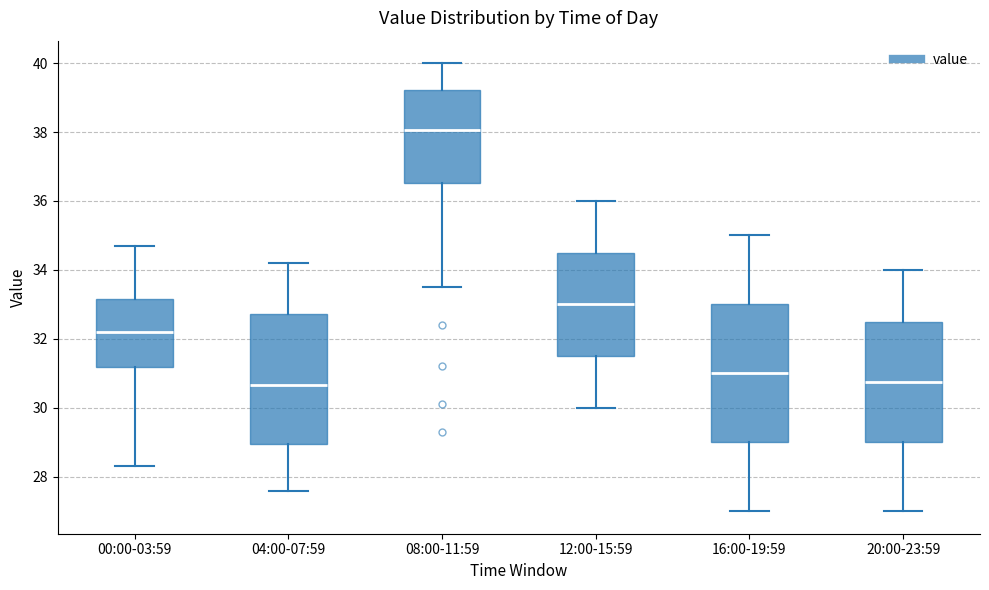

Where does the median line of the box for 00:00-03:59 sit on the y-axis? The values are not printed on the chart, so give them approximately, as read against the axis.

32.2